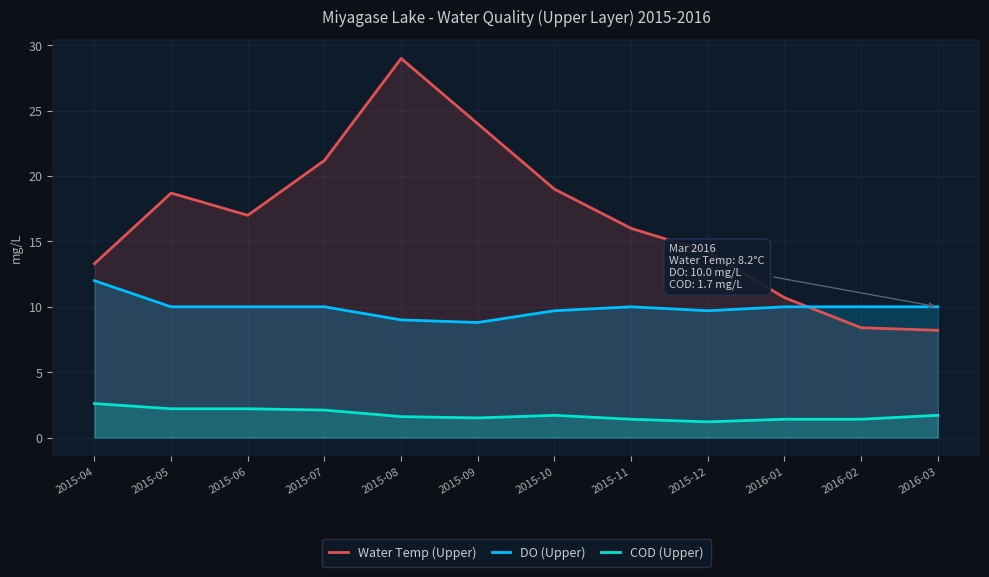

What value does the COD (Upper) series have at 2015-12?

1.2